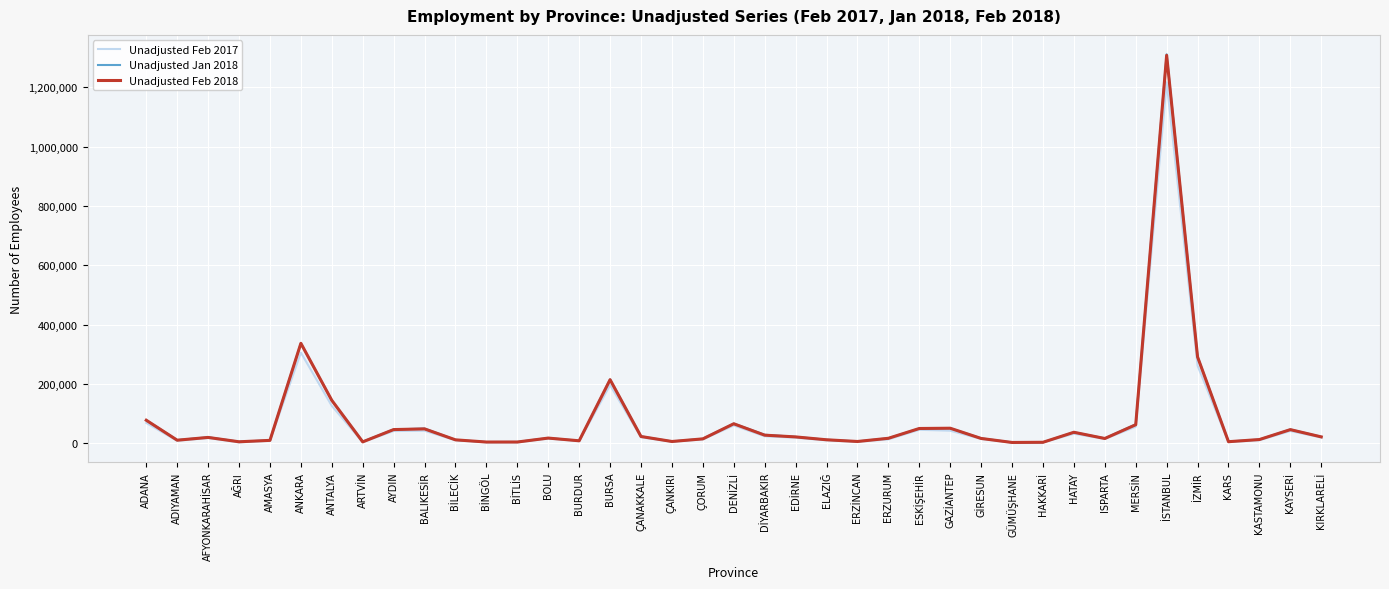

Which category has the highest value in the Unadjusted Feb 2018 series?

İSTANBUL